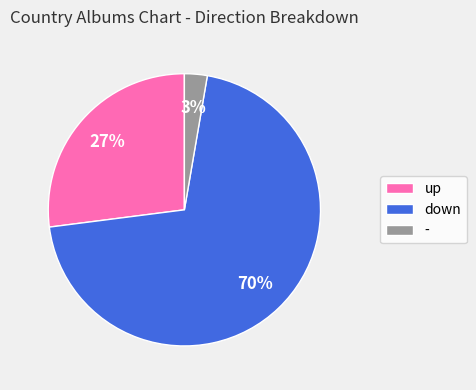

Does any single category account for the majority?

Yes